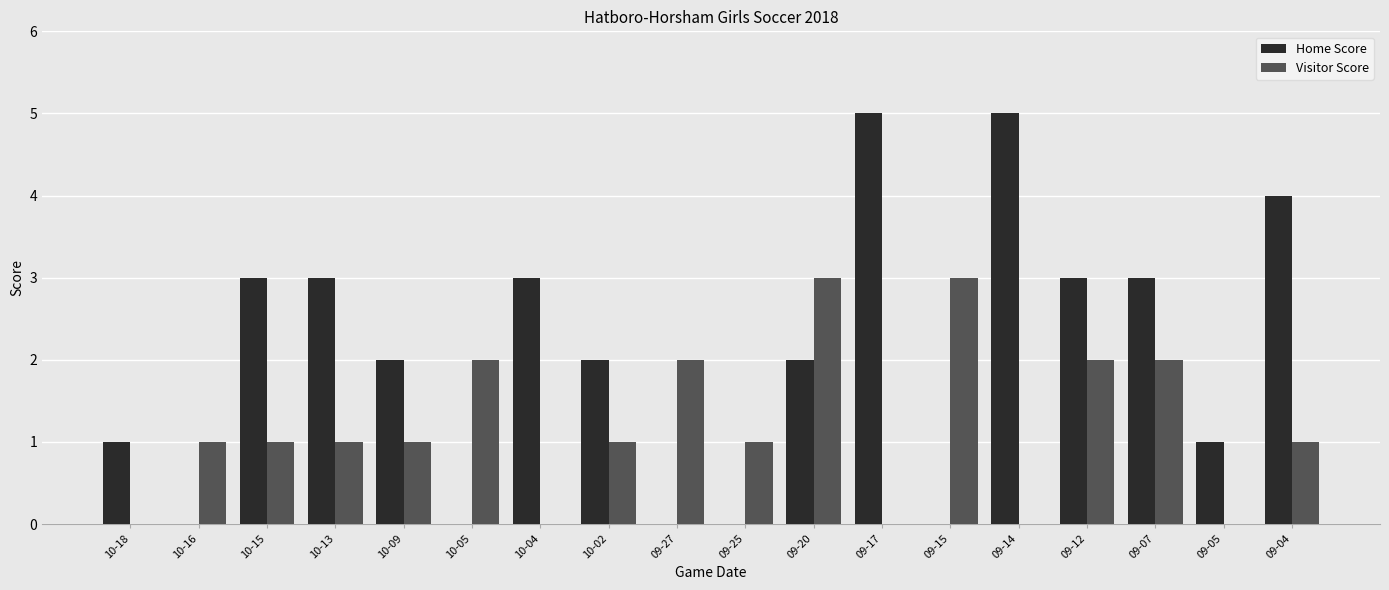

What is the total value across all series at 09-12?

5